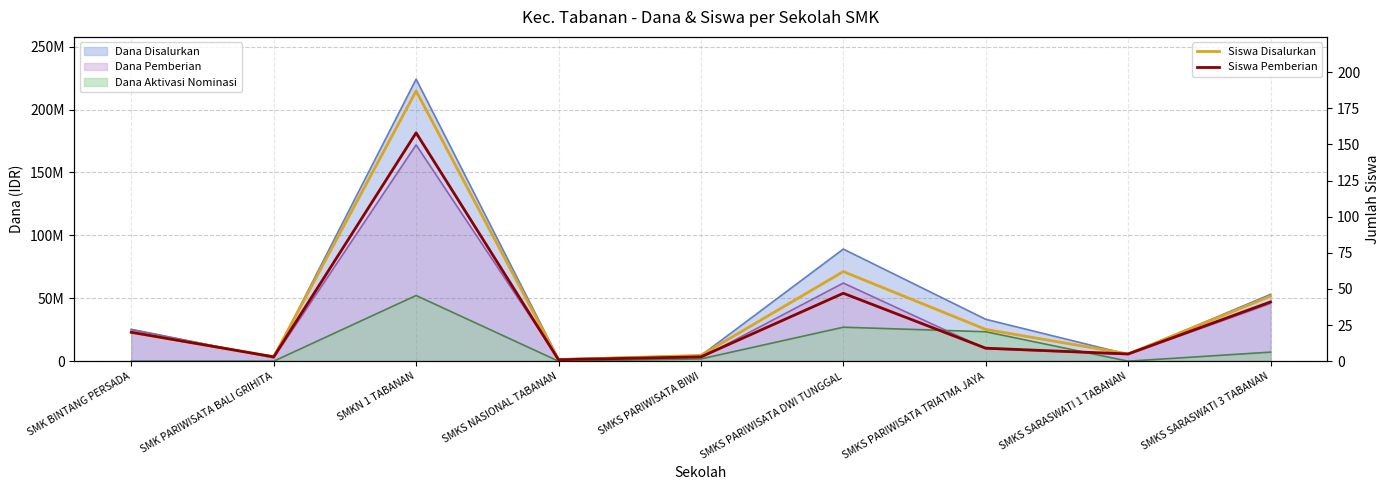

What is the sum of all Siswa Disalurkan values?

349